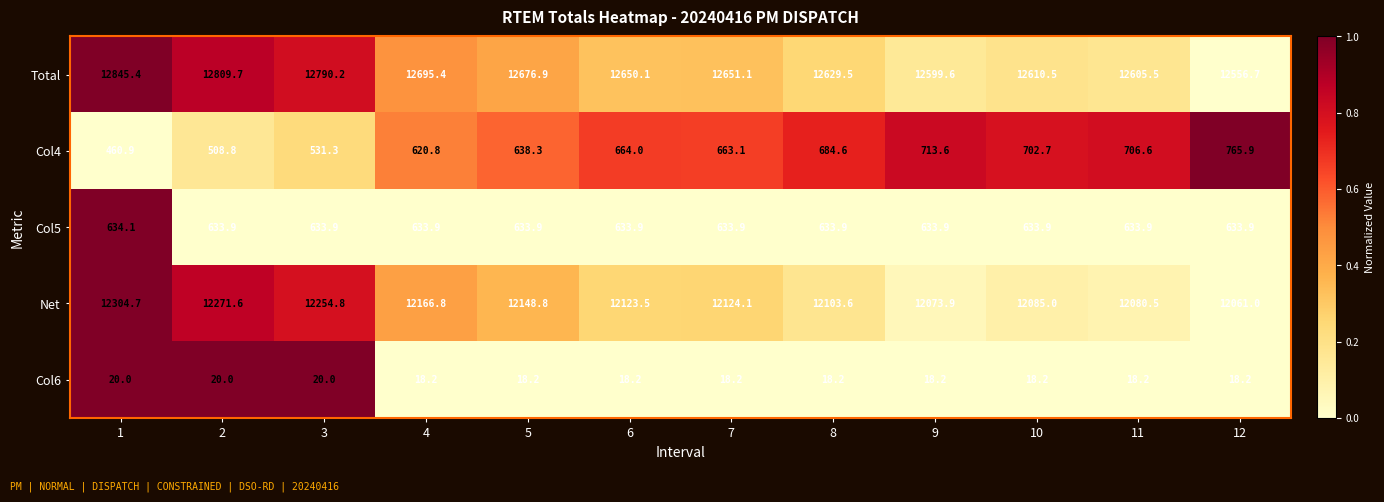

What is the difference between the highest and lowest values at 1?

12825.4